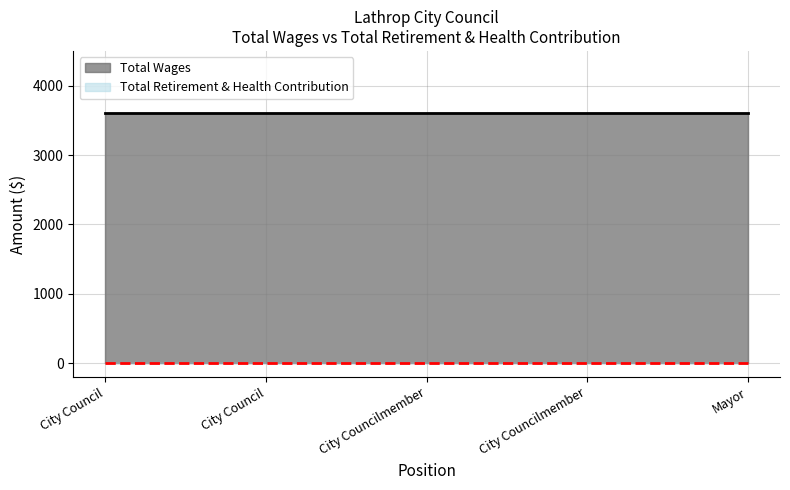

True or false: Total Retirement & Health Contribution has more than 1 points higher than both neighbors.

False